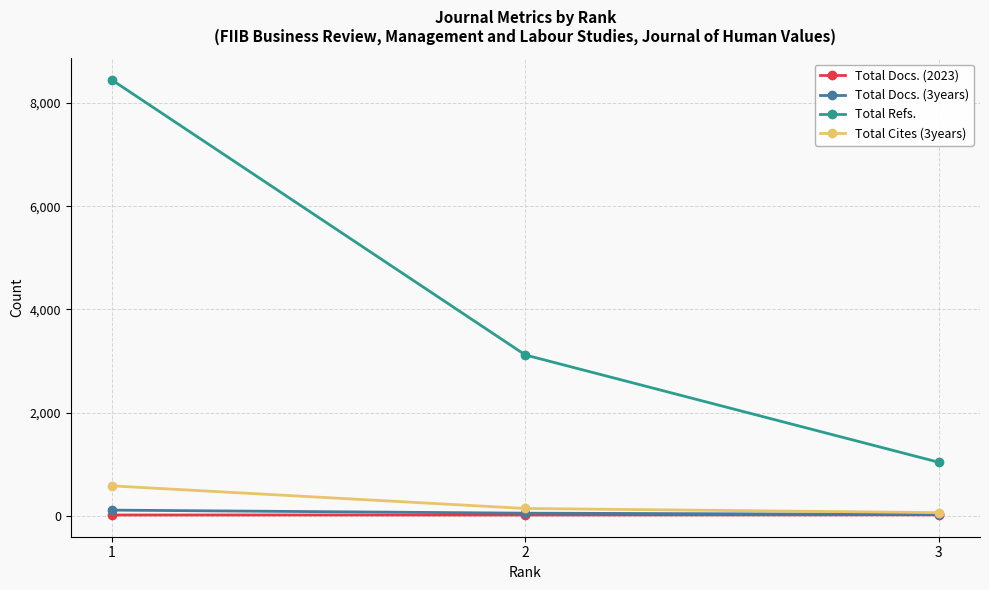

True or false: Total Cites (3years) has a value of 142 at 2.

True